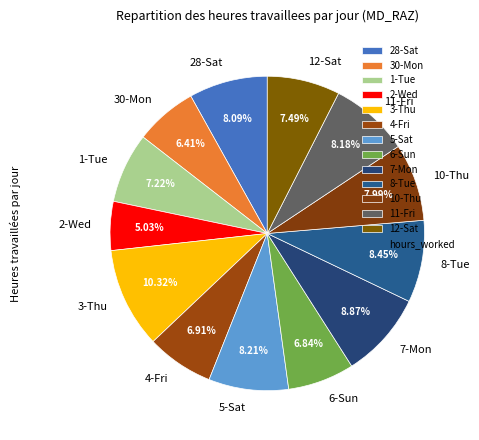

Does 7-Mon account for over 50% of the chart?

No